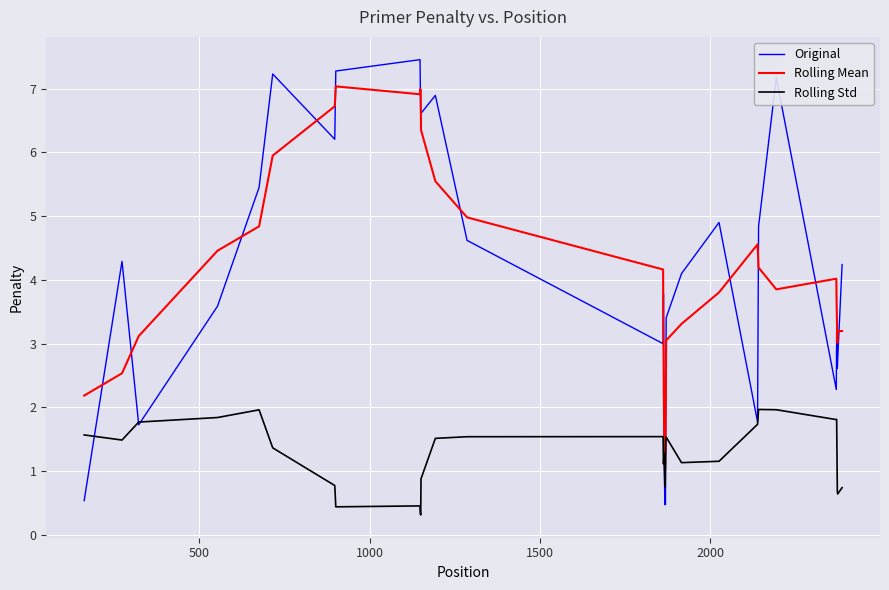

Rank the series by their maximum value, from lowest to highest.

Rolling Std, Rolling Mean, Original